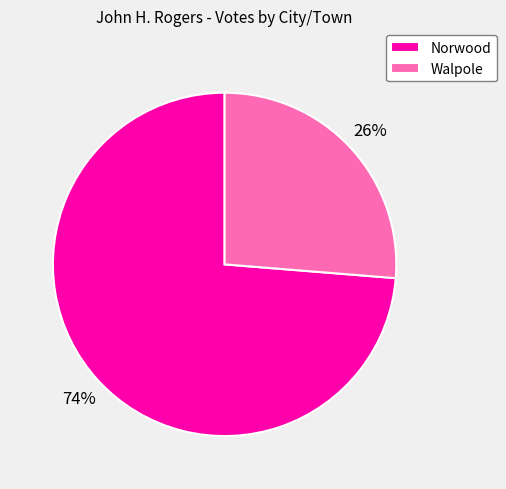

Between Norwood and Walpole, which is larger?

Norwood